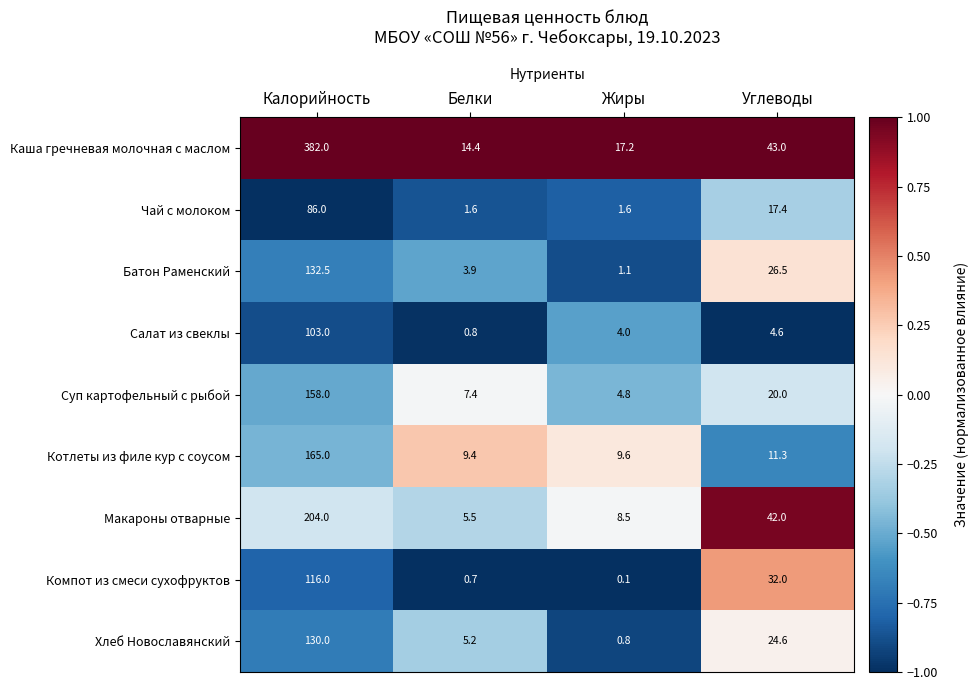

The Суп картофельный с рыбой series shows 20.0 at Углеводы. True or false?

True